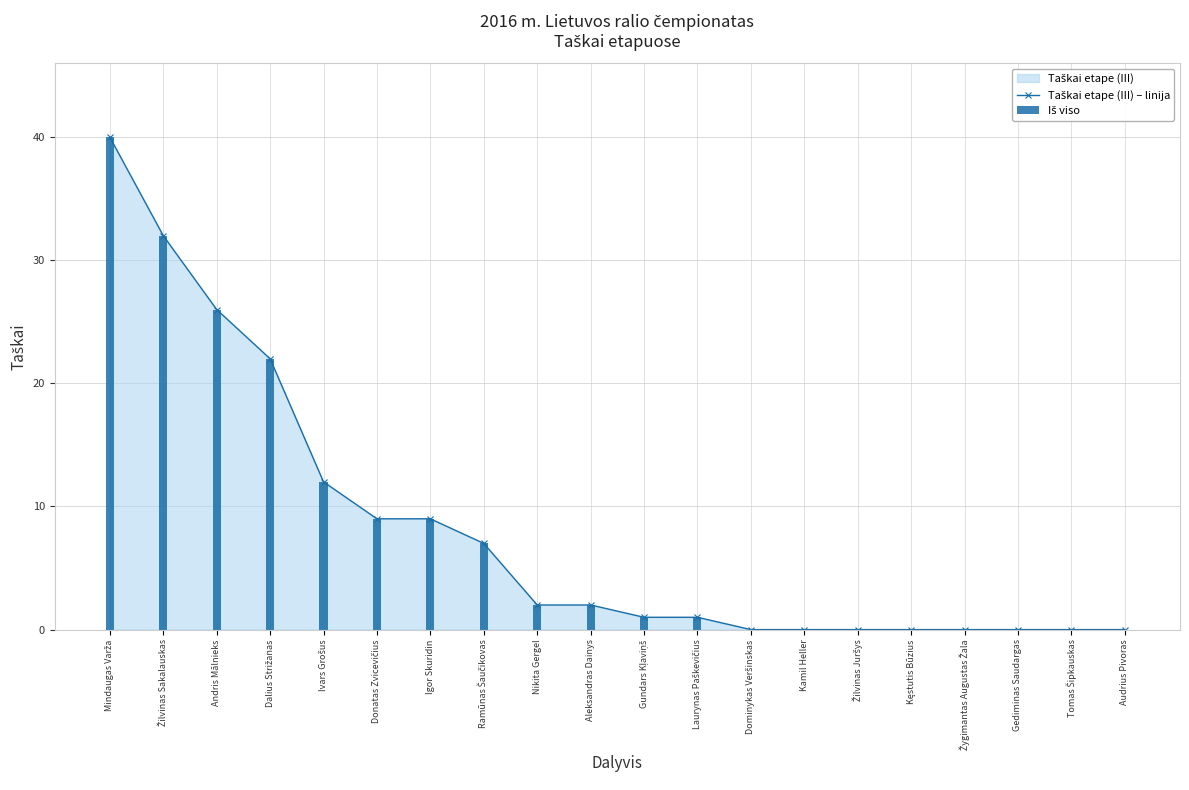

What is the sum of the Iš viso values at Aleksandras Dainys and Ivars Grošus?

14